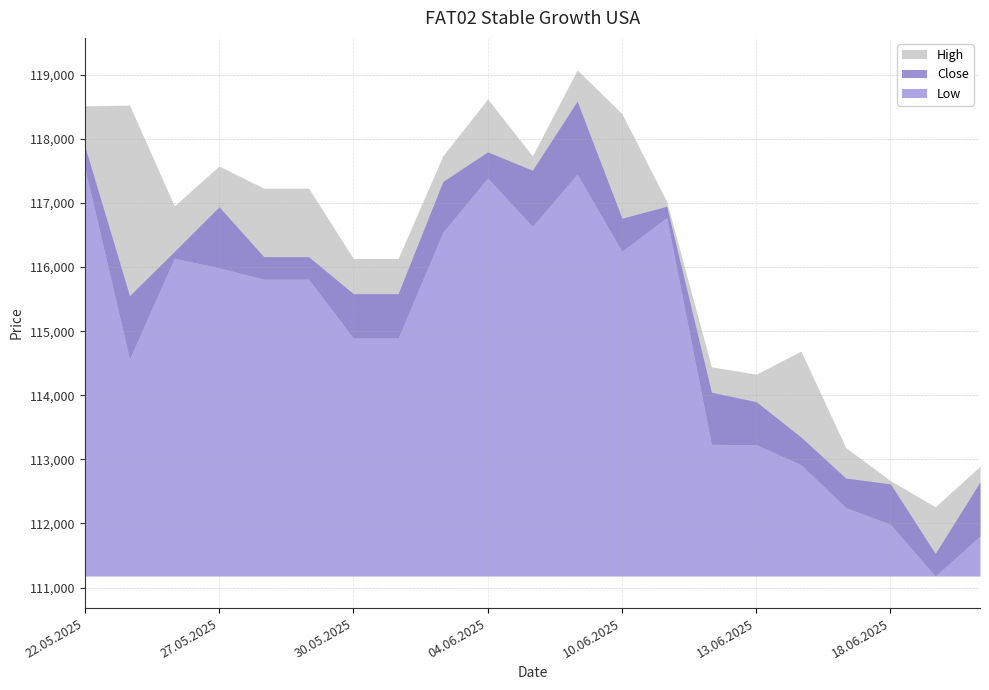

Which series has the widest spread of values?

Close